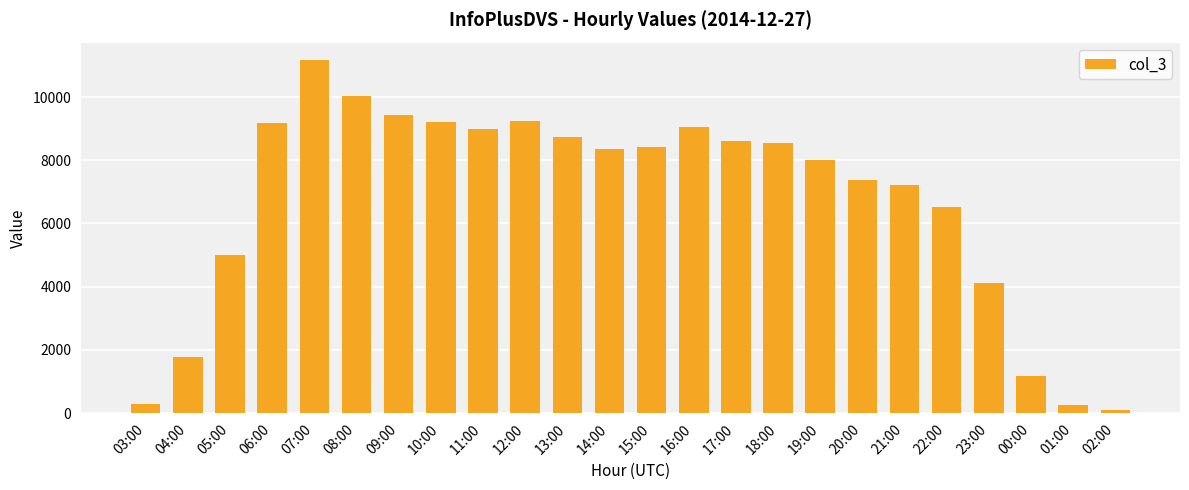

How many values are below 8420?

12